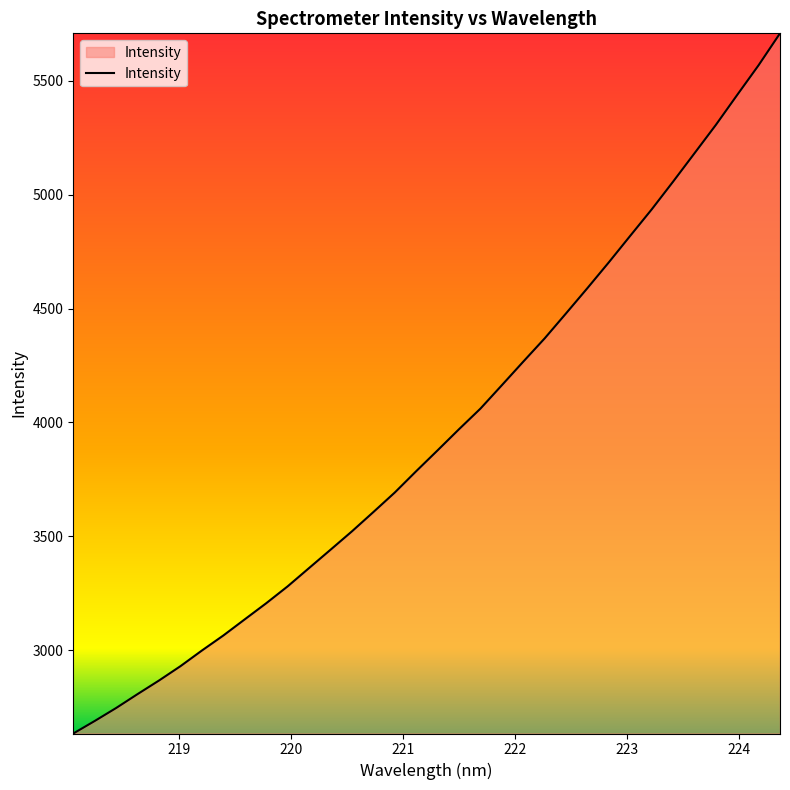

How many values exceed 3877?

17